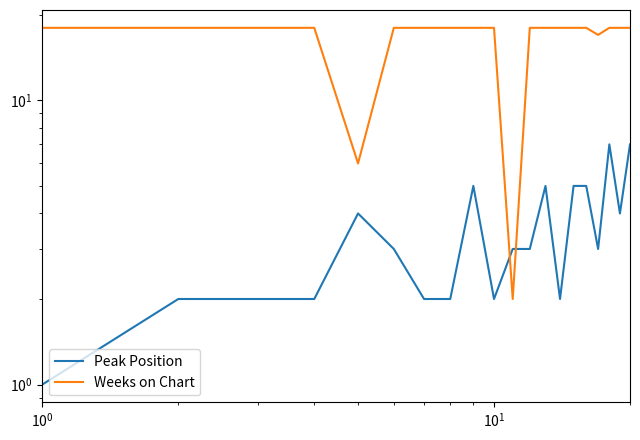

What is the average value of the Peak Position series?

3